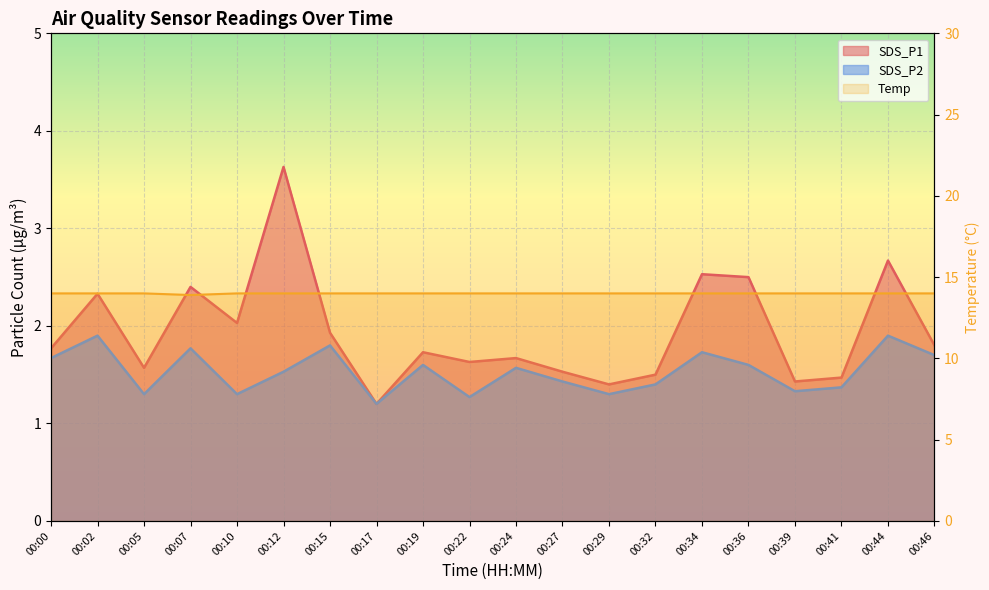

Where is Temp nearest to the value 13?

00:07